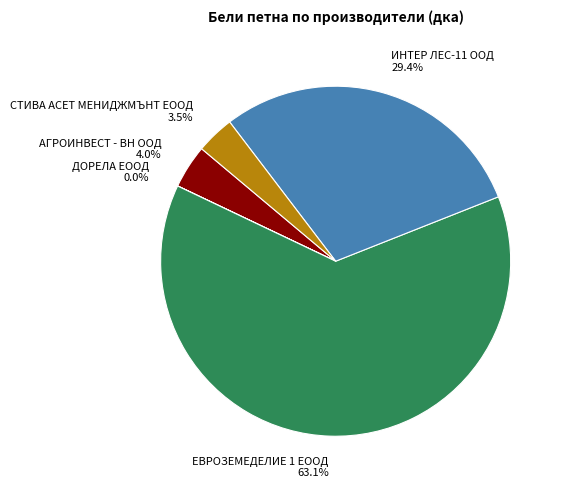

To the nearest percent, what is the average slice percentage?

20%